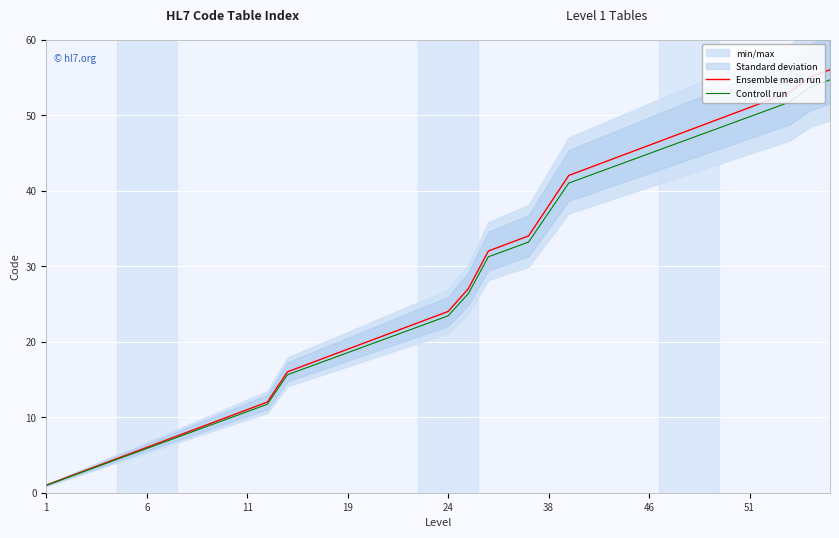

What is the minimum value for Ensemble mean run?

1.0